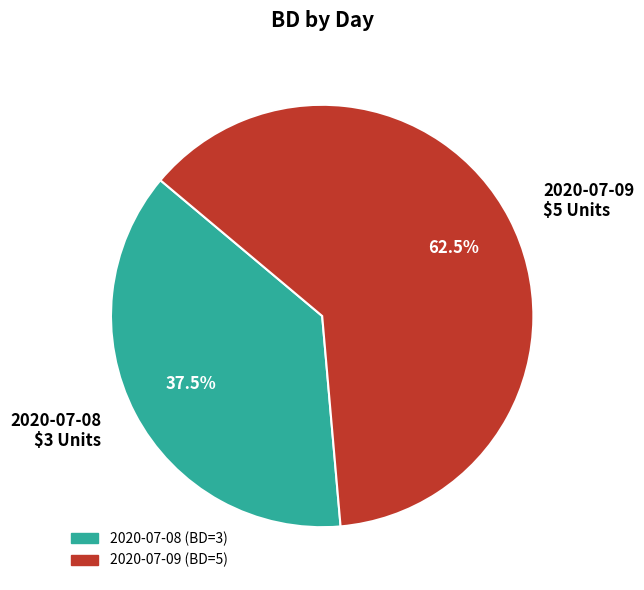

Does 2020-07-08 account for over 50% of the chart?

No